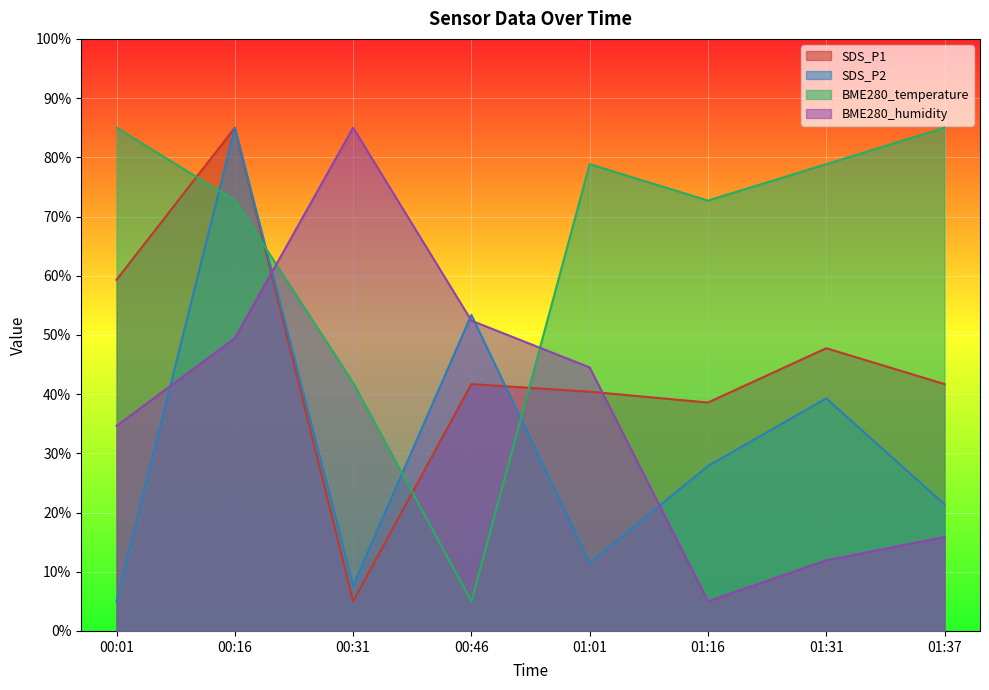

At which category does BME280_humidity reach its first local peak?

00:31